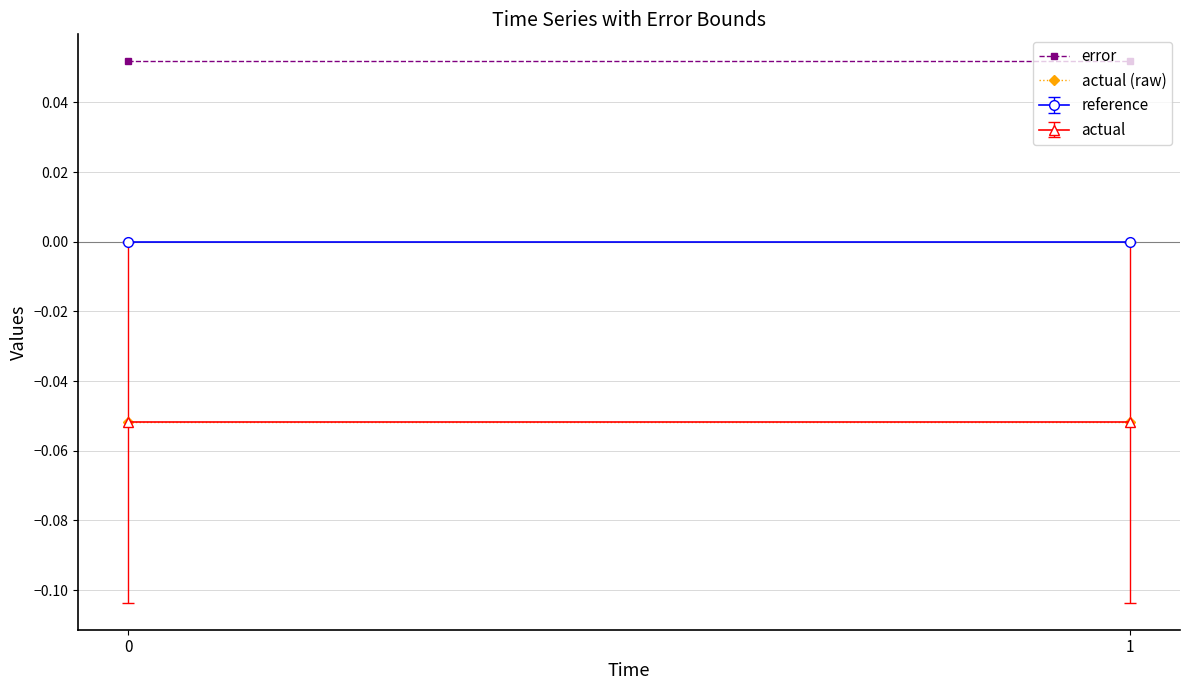

Between 0 and 1, which series saw the biggest shift?

error